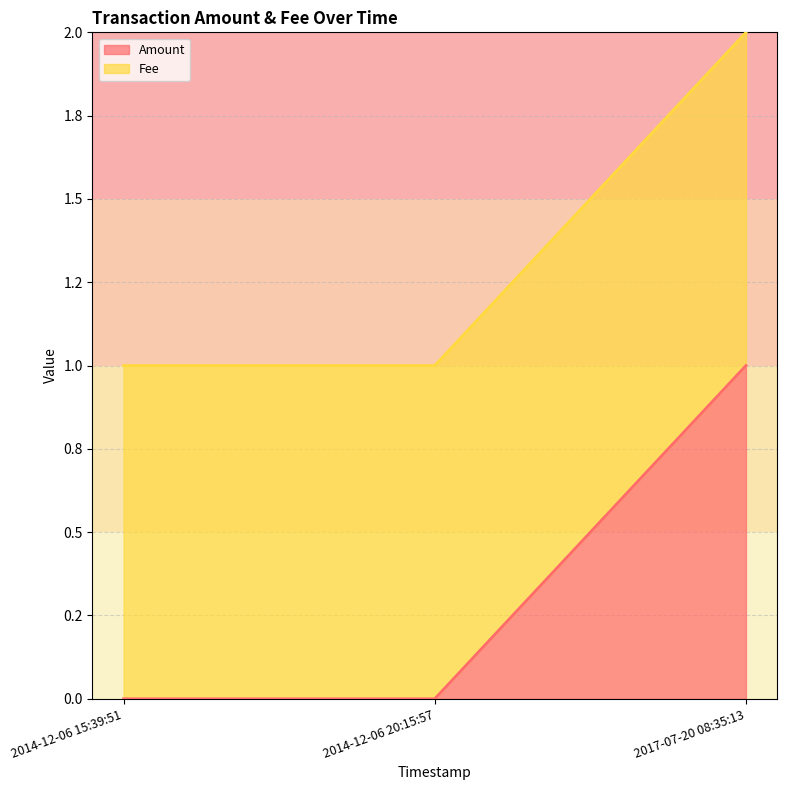

Reading left to right, list all the values displayed in this chart.

2014-12-06 15:39:51=0	2014-12-06 20:15:57=0	2017-07-20 08:35:13=1